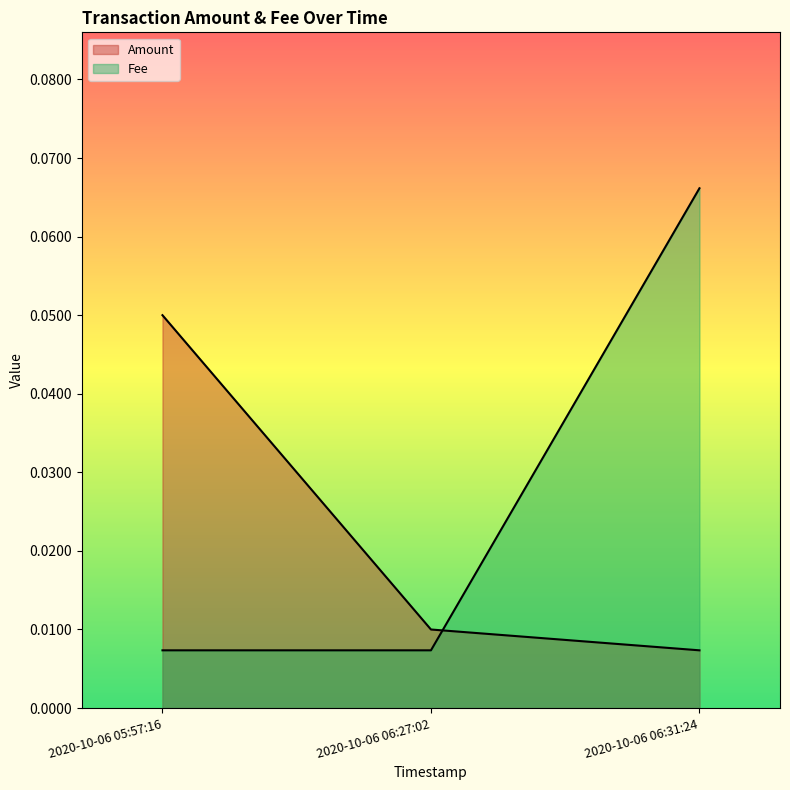

What is the label of the 1st point from the right?

2020-10-06 06:31:24